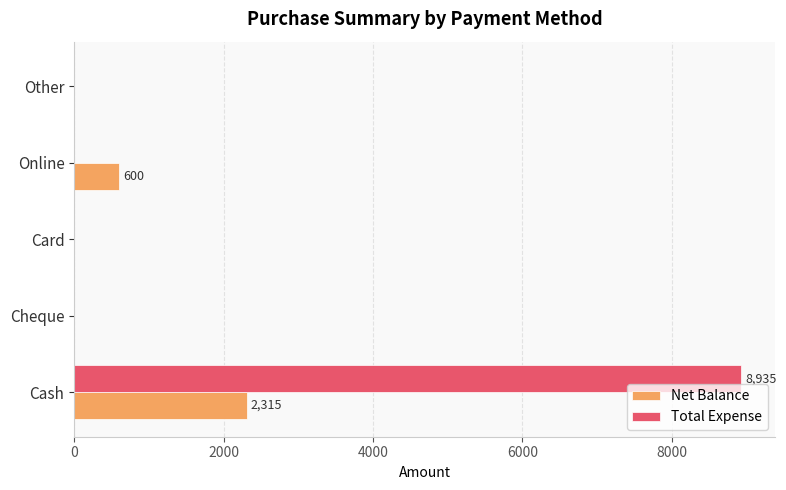

Is the value of Net Balance at Cash greater than the value of Total Expense at Cash?

No